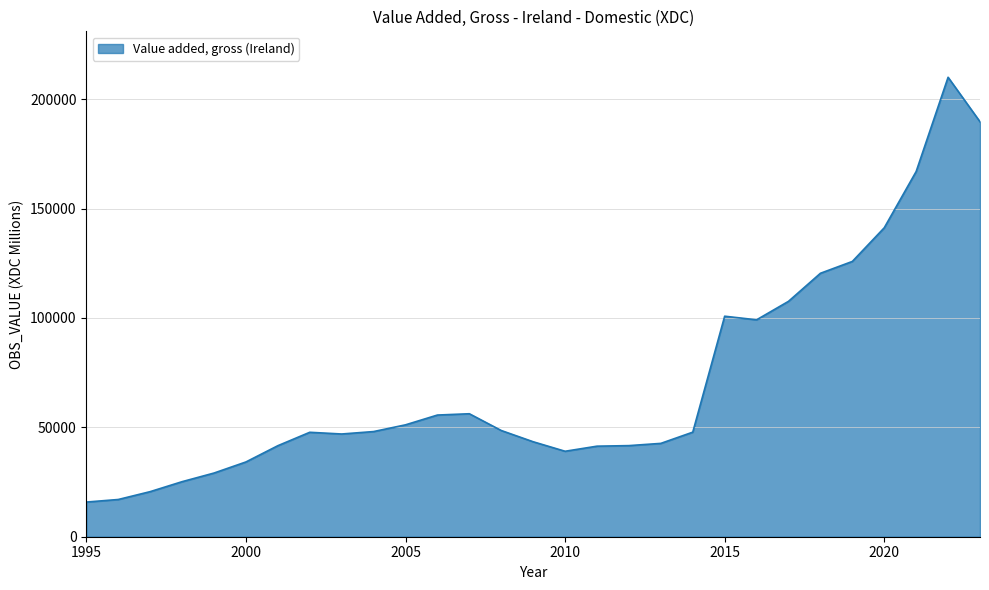

What is the difference between the maximum and minimum values?

194188.1